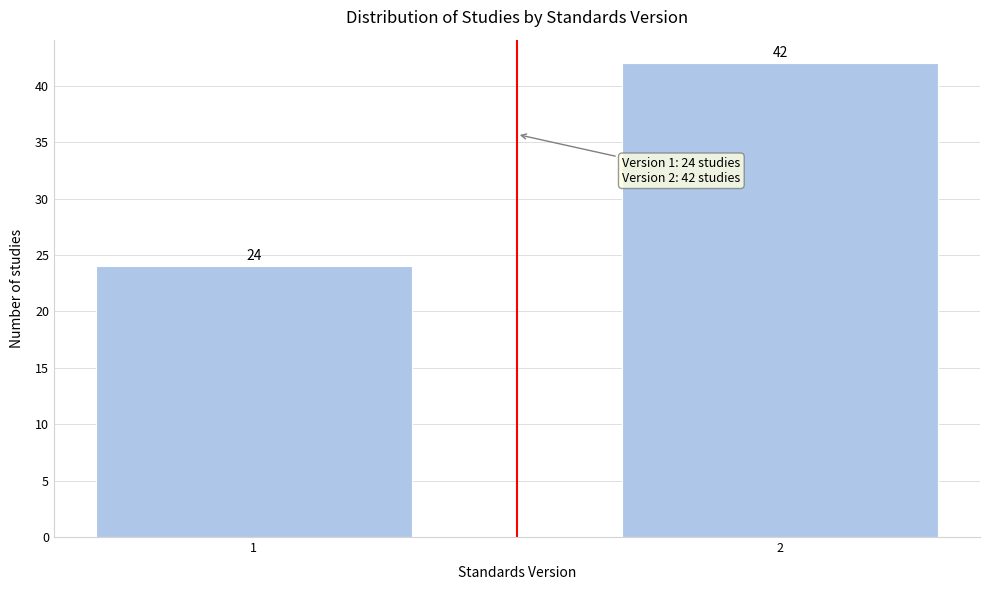

Reading left to right, extract all data points from this chart.

24	42